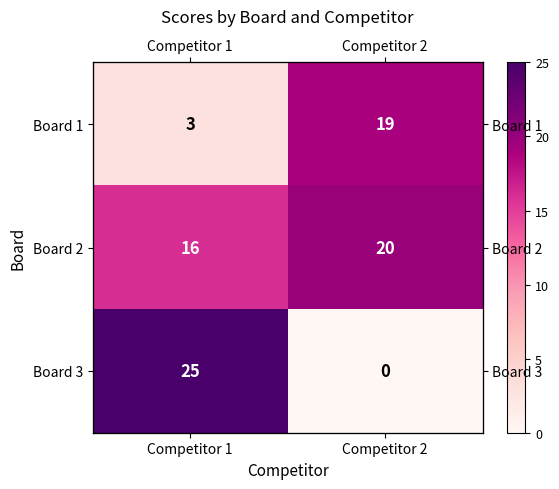

Rank the series at Competitor 2 from lowest to highest value.

Board 3, Board 1, Board 2